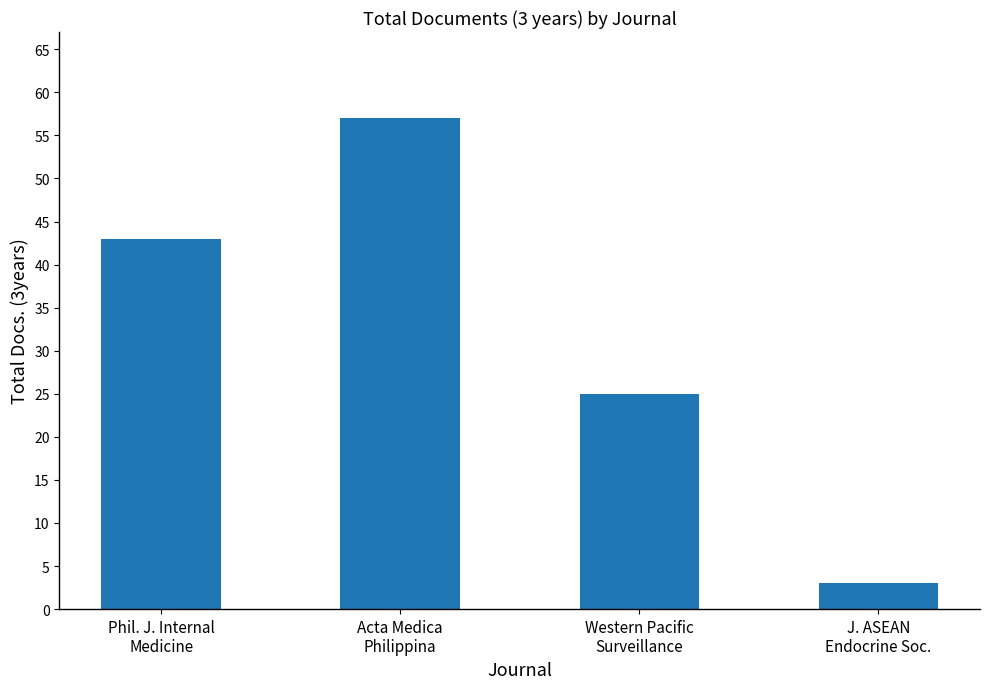

Reading left to right, transcribe all the data shown in this chart.

43	57	25	3